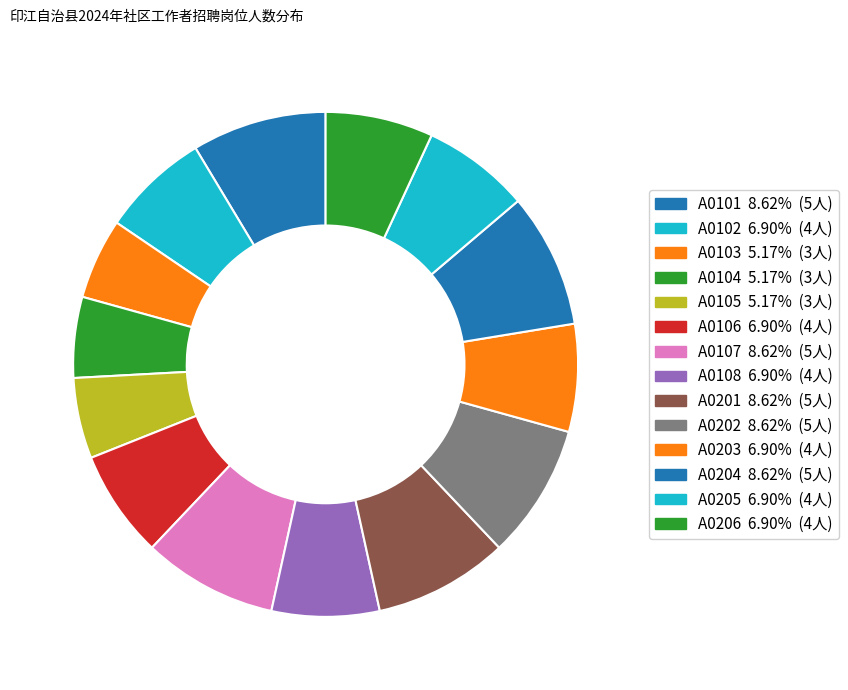

To the nearest percent, what portion does A0202 represent?

9%